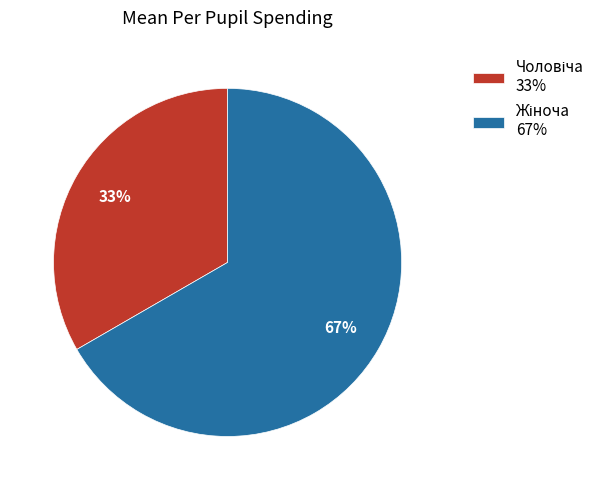

Is there a majority slice in this chart?

Yes